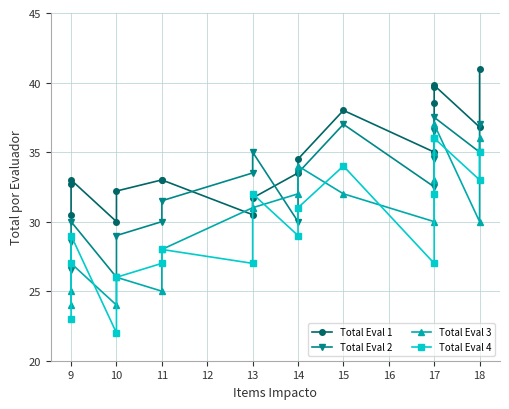

Which series changed the most between 10 and 17?

Total Eval 4